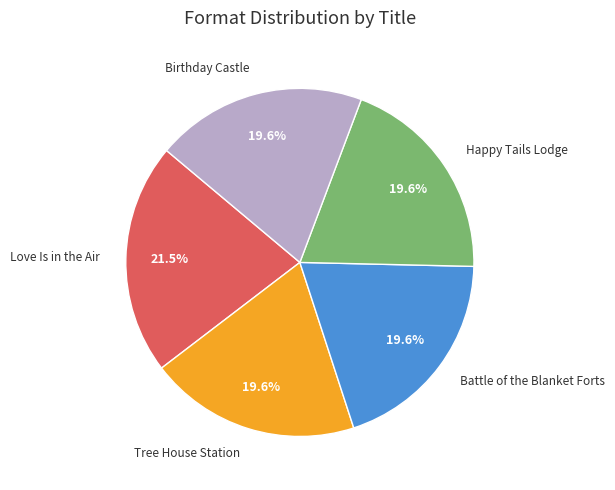

What is the largest slice in the pie chart?

Love Is in the Air